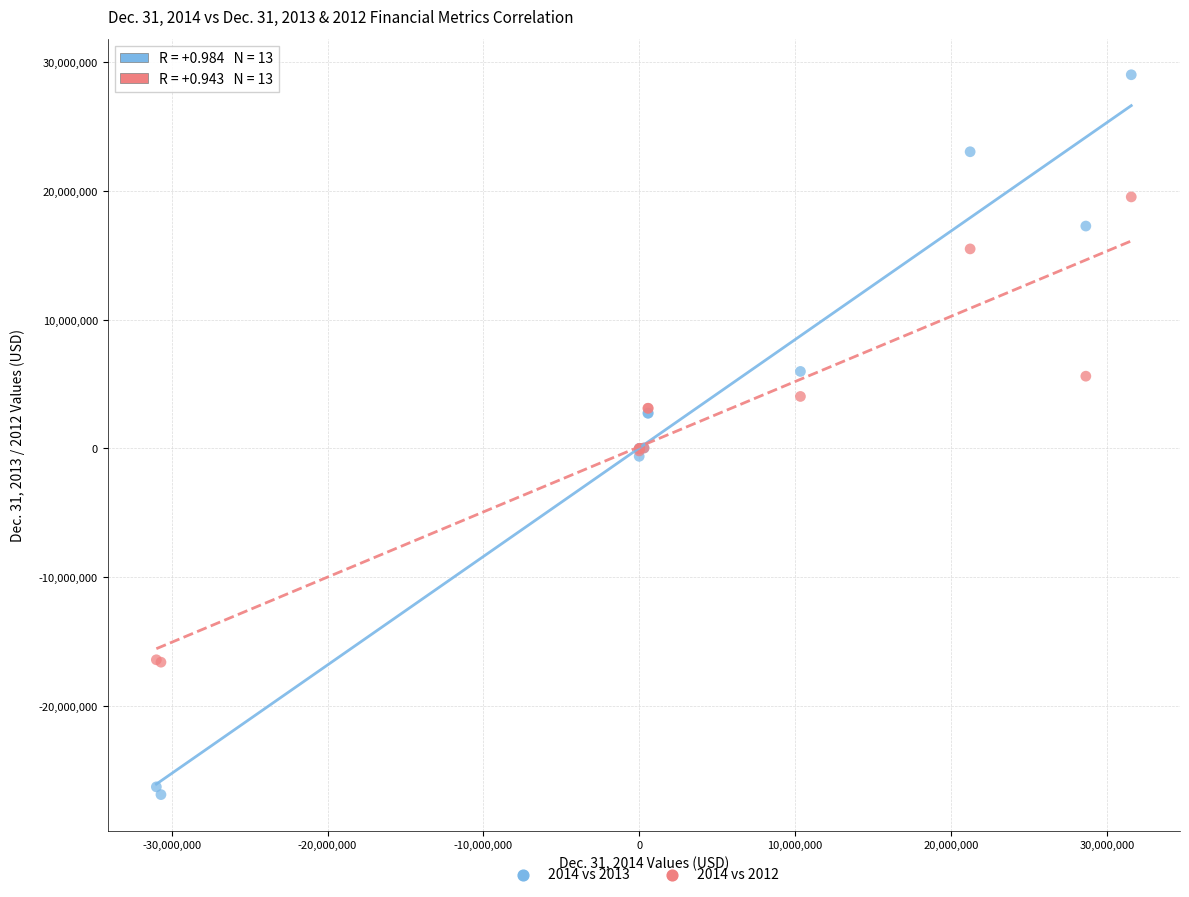

What is the X range (max minus min) for the scatter plot?

62550747.0